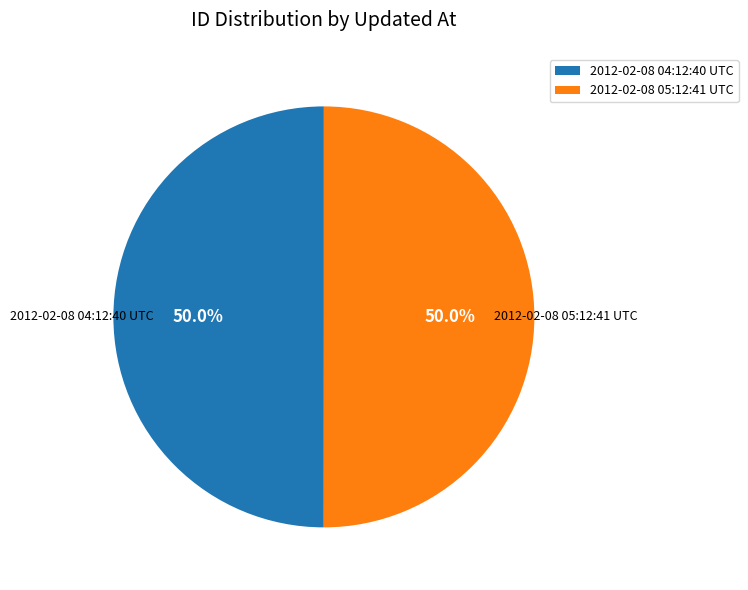

How much of the chart is everything except 2012-02-08 05:12:41 UTC?

50.0%